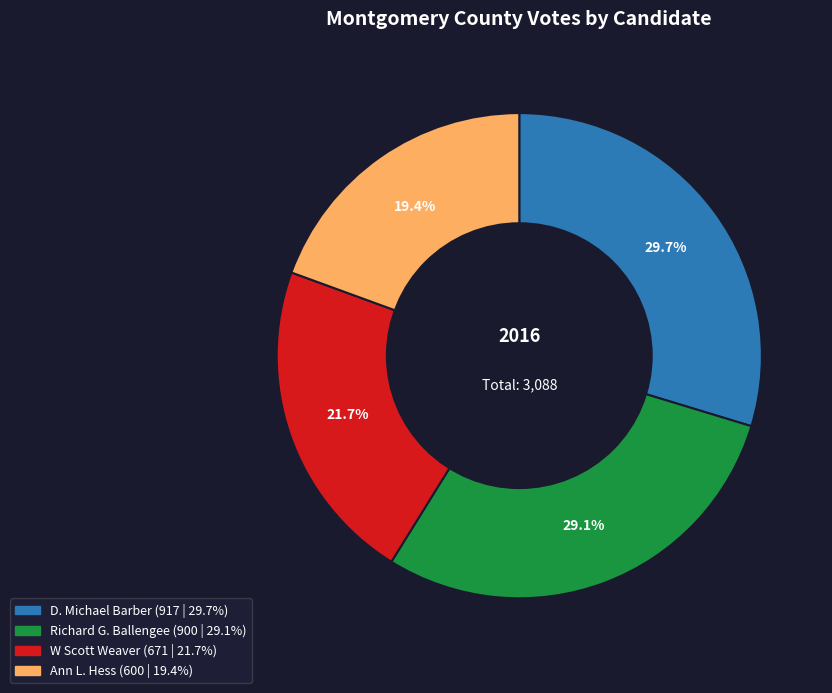

The Ann L. Hess slice represents 5% of the pie. True or false?

False